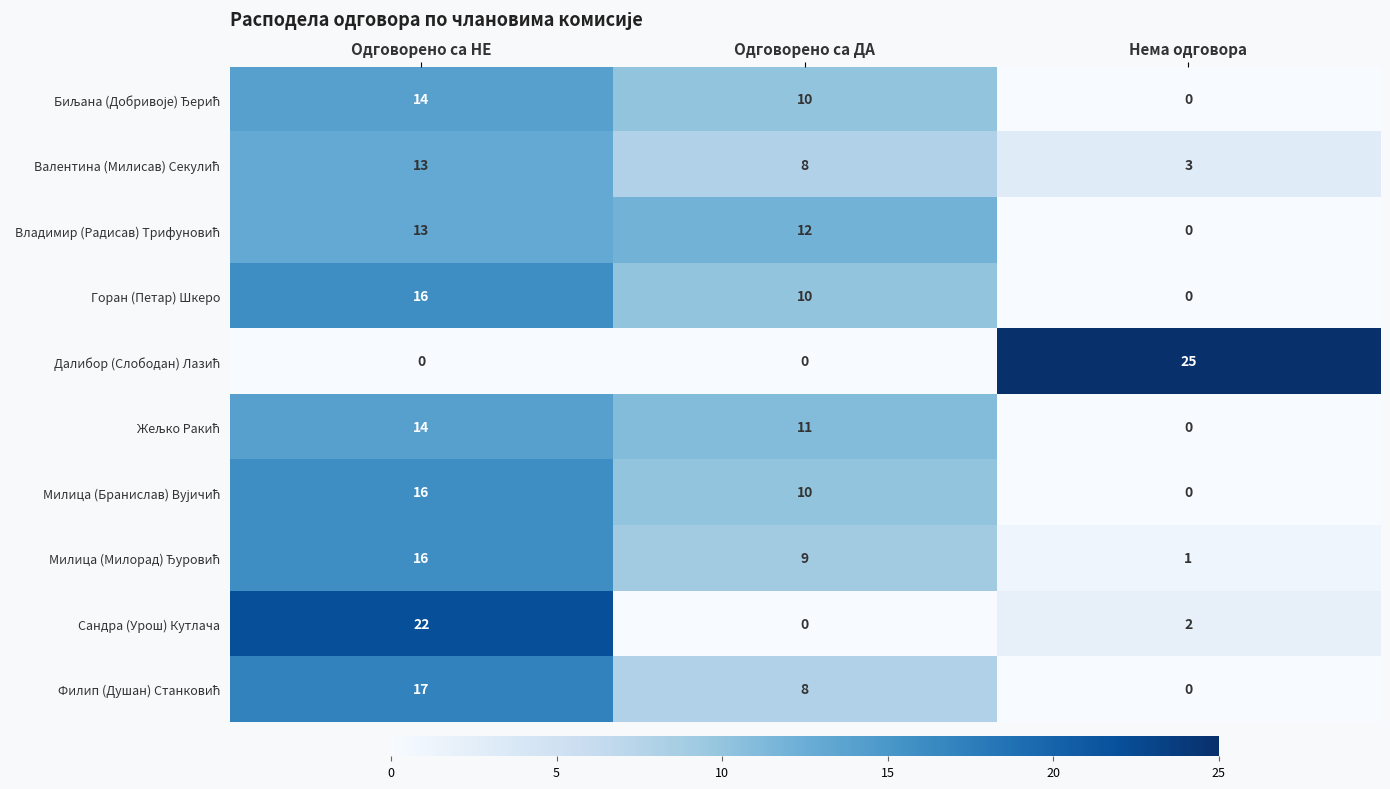

What is the average value of the Горан (Петар) Шкеро series?

9